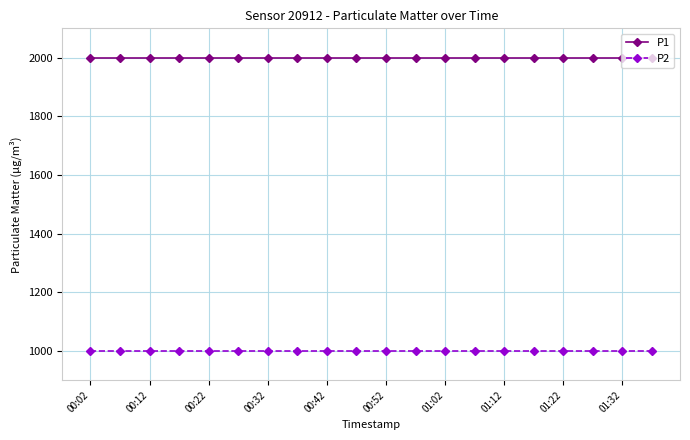

List the series in order of their overall mean, lowest first.

P2, P1